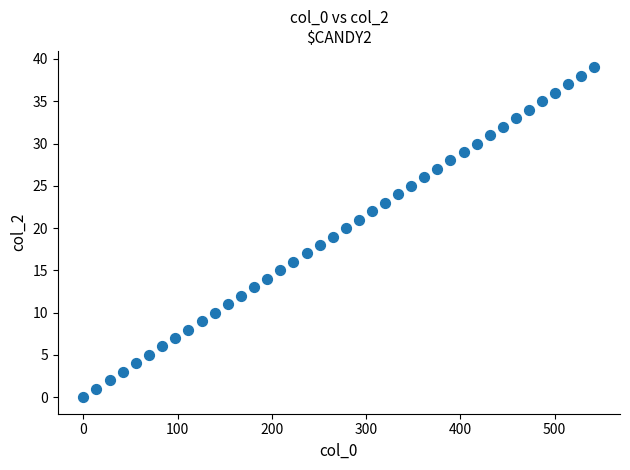

What is the range of Y values (max minus min)?

39